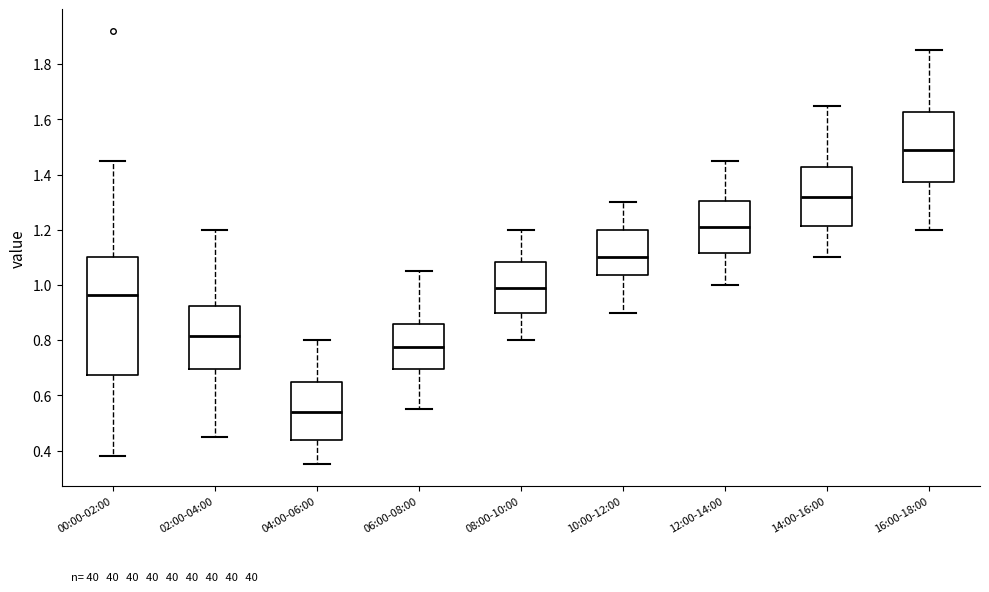

Where does the lower whisker of the box for 10:00-12:00 end on the y-axis? The values are not printed on the chart, so give them approximately, as read against the axis.

0.90